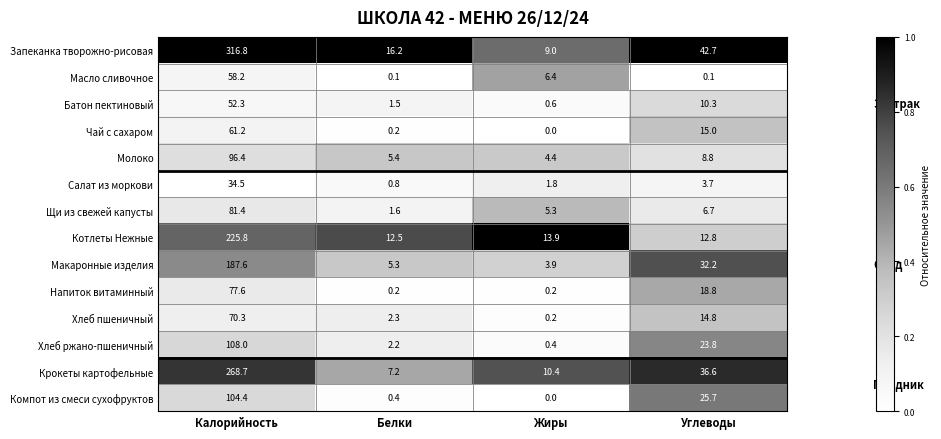

Rank the series by their maximum value, from lowest to highest.

Салат из моркови, Батон пектиновый, Масло сливочное, Чай с сахаром, Хлеб пшеничный, Напиток витаминный, Щи из свежей капусты, Молоко, Компот из смеси сухофруктов, Хлеб ржано-пшеничный, Макаронные изделия, Котлеты Нежные, Крокеты картофельные, Запеканка творожно-рисовая